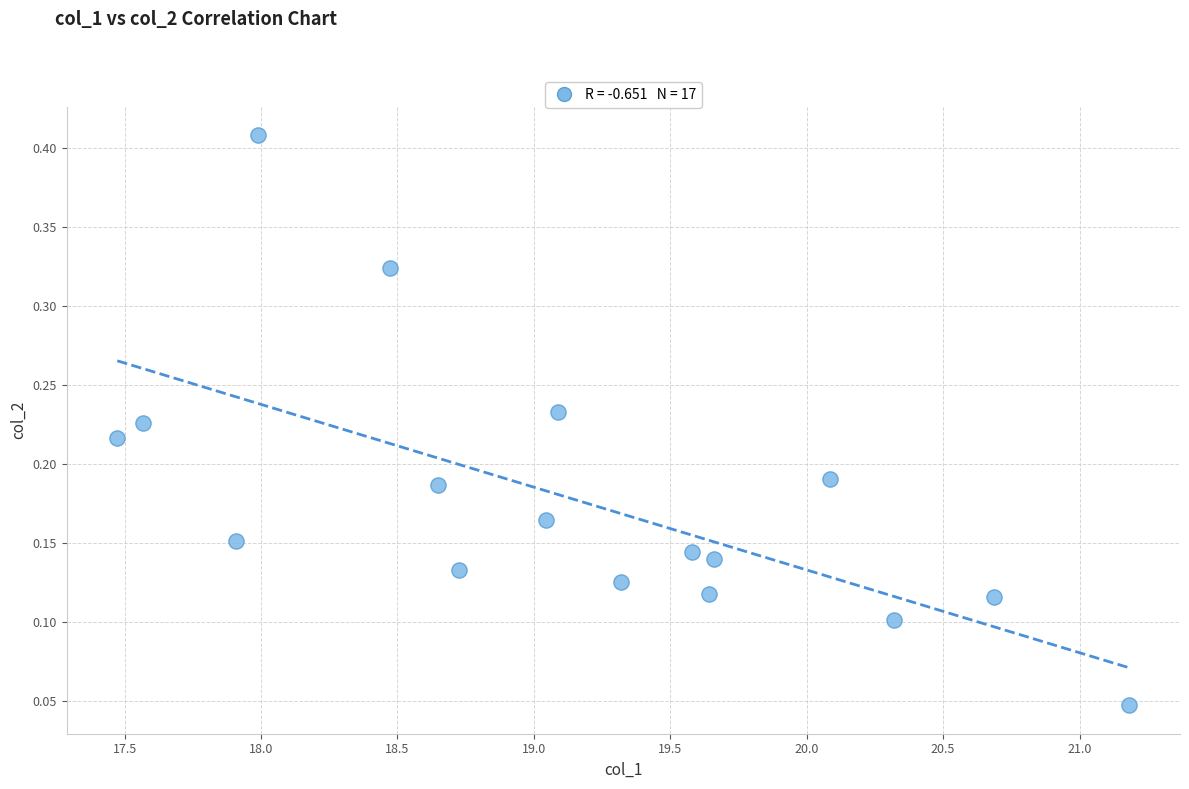

What is the range of X values (max minus min)?

3.7